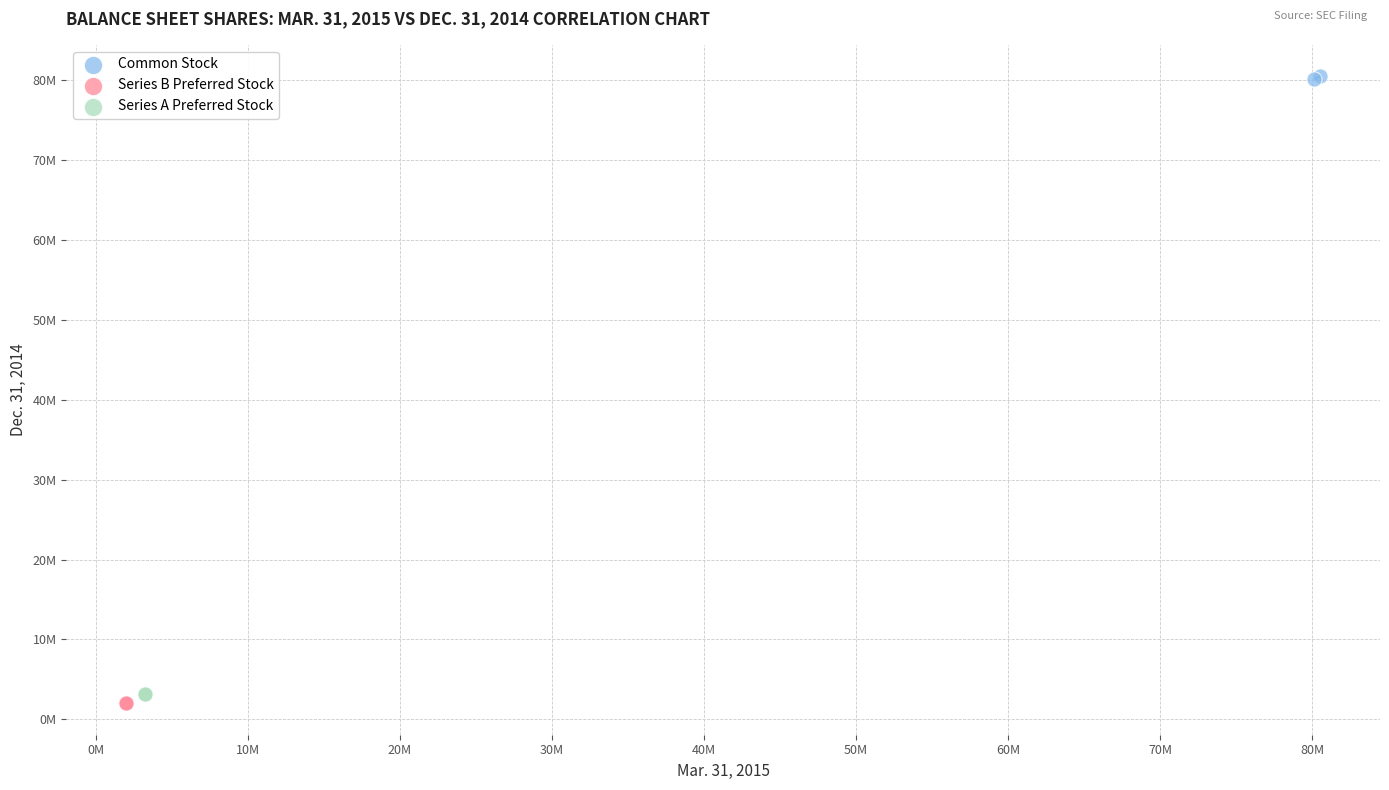

What are all the series names shown in the legend?

Common Stock, Series B Preferred Stock, Series A Preferred Stock